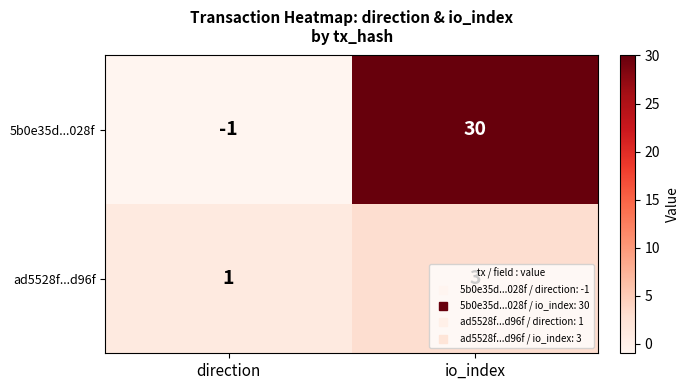

True or false: 5b0e35d...028f has a value of 54 at io_index.

False